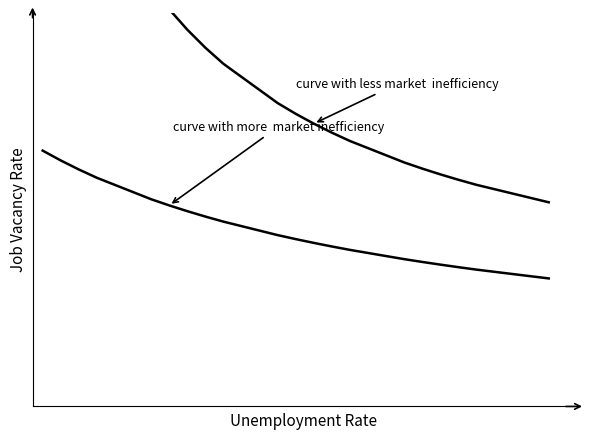

What is the value of the curve with more  market inefficiency point at the 20th from the left?

0.7